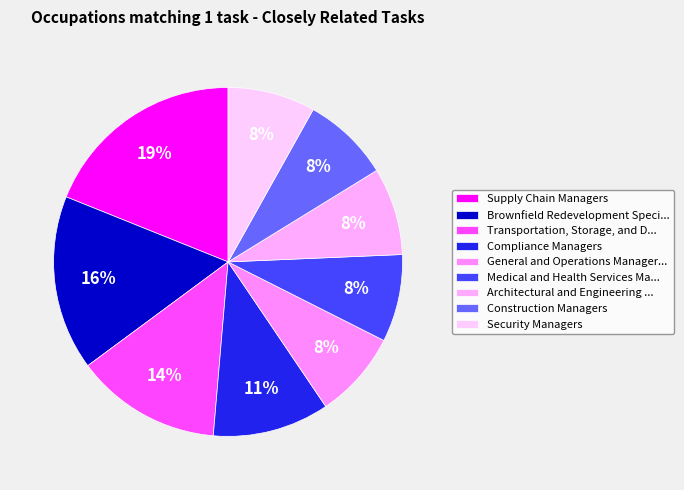

Which category has the biggest portion of the pie?

Supply Chain Managers